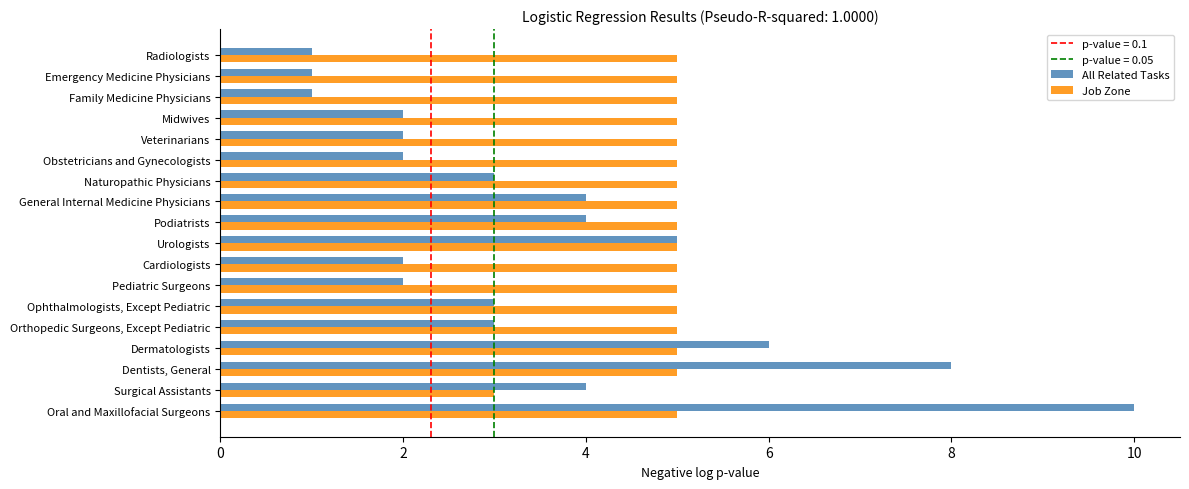

List the series in order of their peak value, highest first.

All Related Tasks, Job Zone